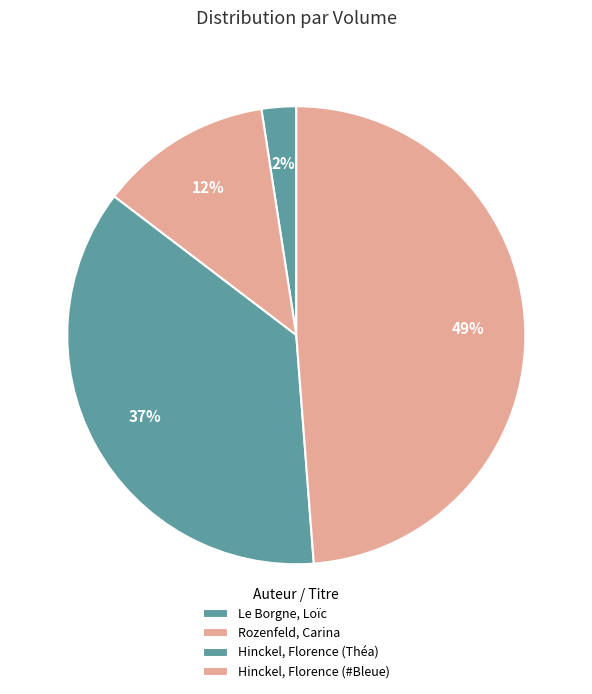

Count the number of slices in the pie.

4